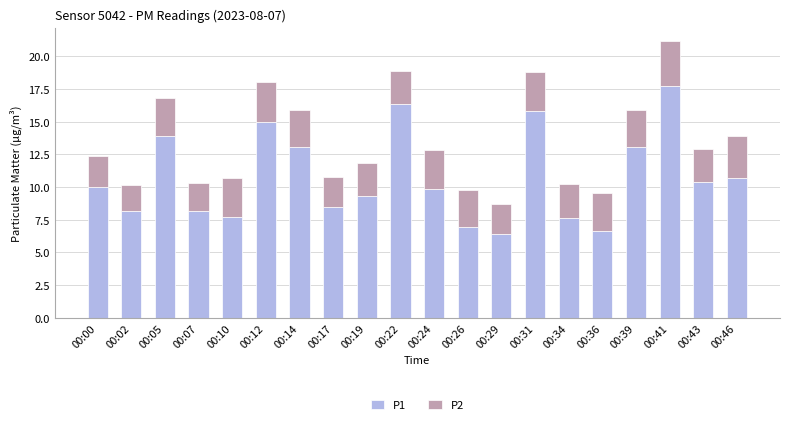

What is the sum of all P1 values?

215.3